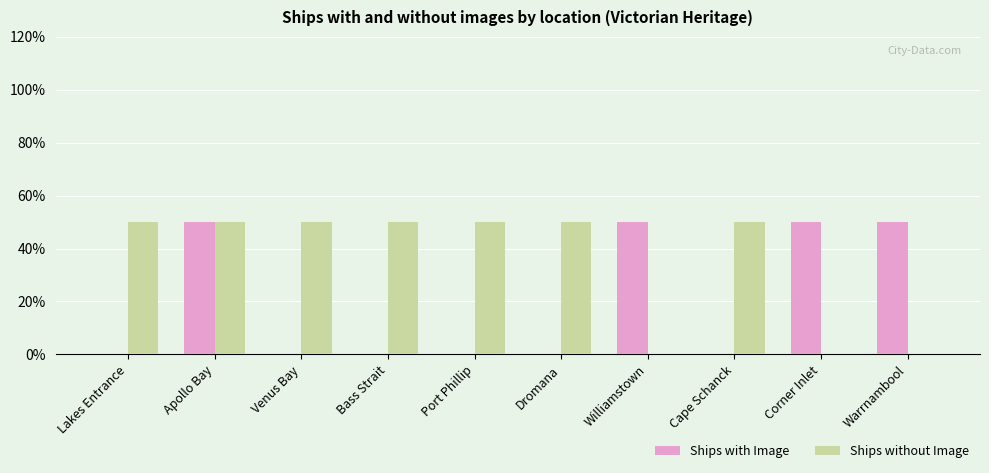

Rank the series at Venus Bay from highest to lowest value.

Ships without Image, Ships with Image